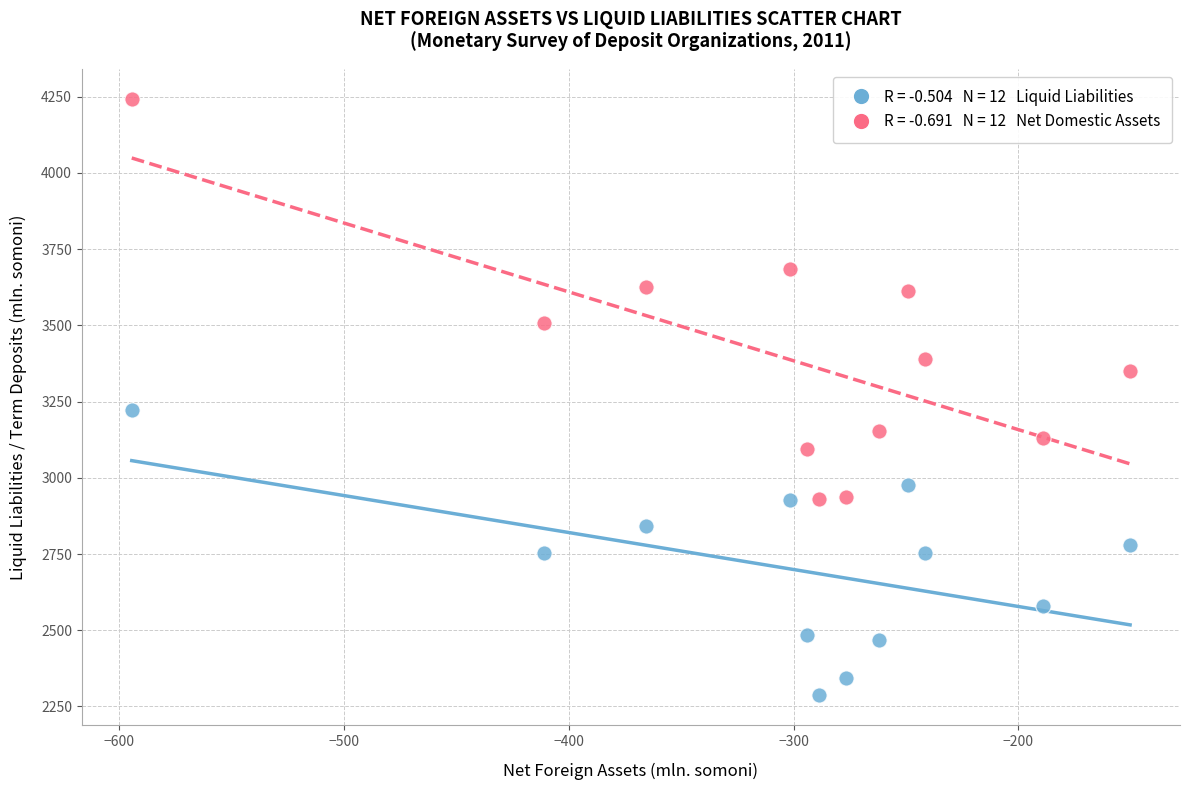

Across all series, what Y value is closest to 3264?

3223.8